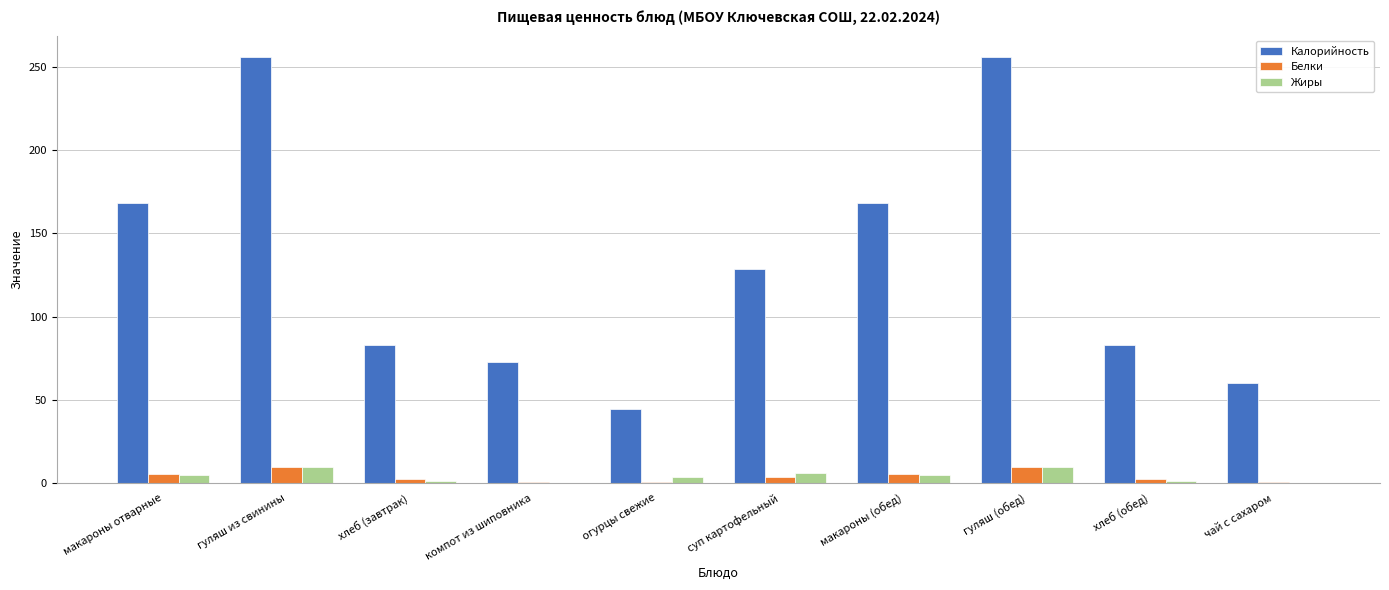

True or false: Жиры has a value of 9.9 at гуляш из свинины.

True